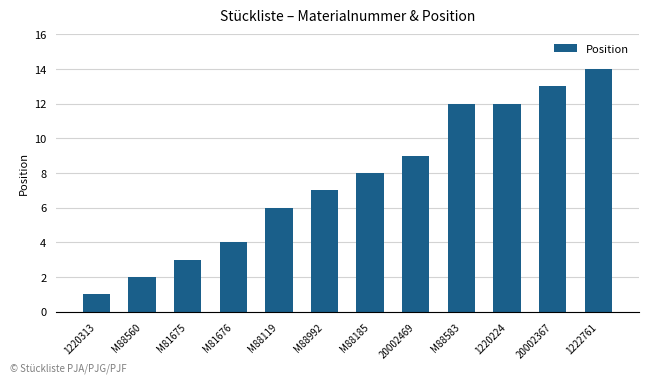

What is the maximum value shown in the chart?

14